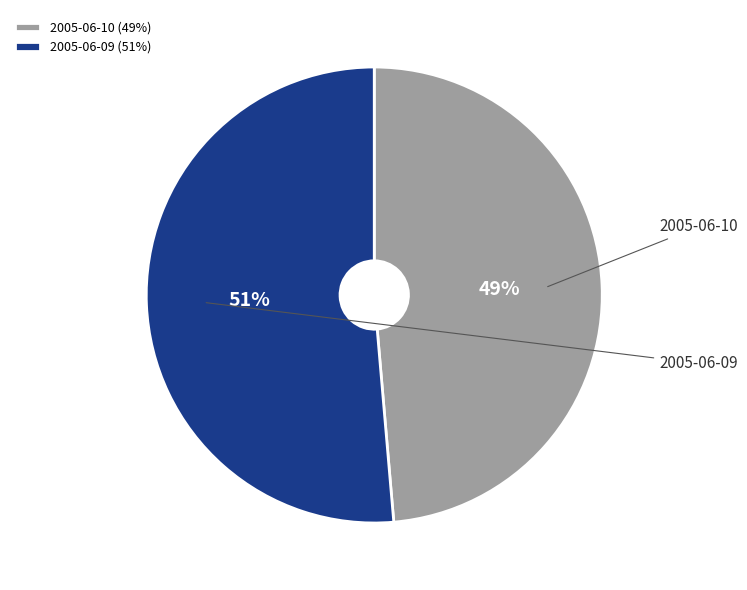

Do 2005-06-09 and 2005-06-10 together represent more than half of the pie?

Yes